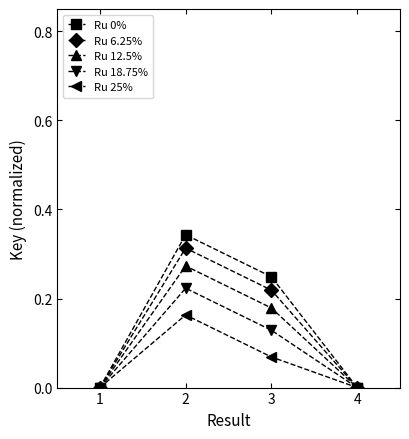

In Ru 12.5%, how many points are higher than both neighbors (excluding endpoints)?

1